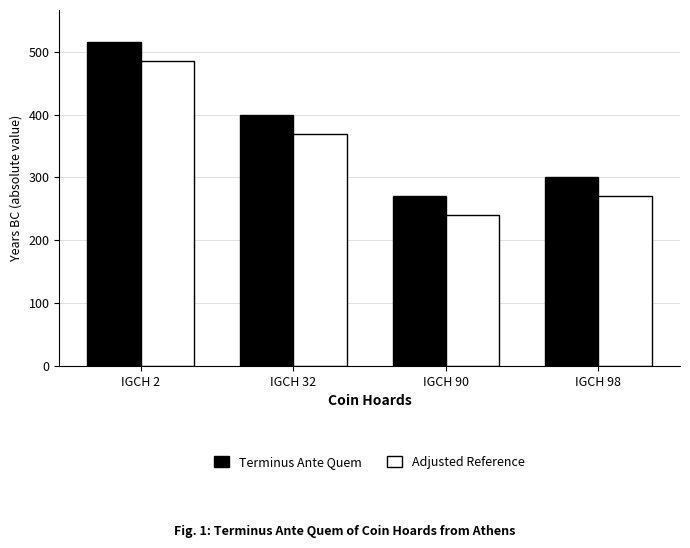

Rank the series by their maximum value, from highest to lowest.

Terminus Ante Quem, Adjusted Reference